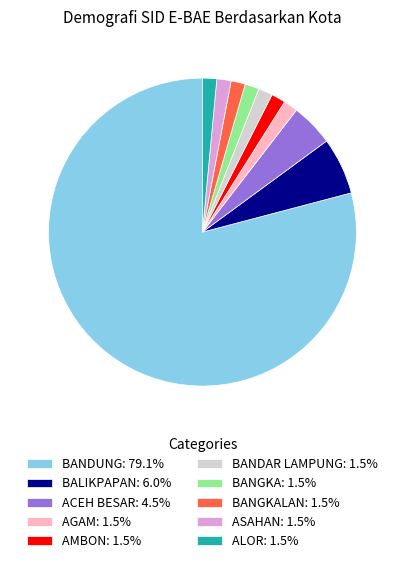

How many slices are in this pie chart?

10